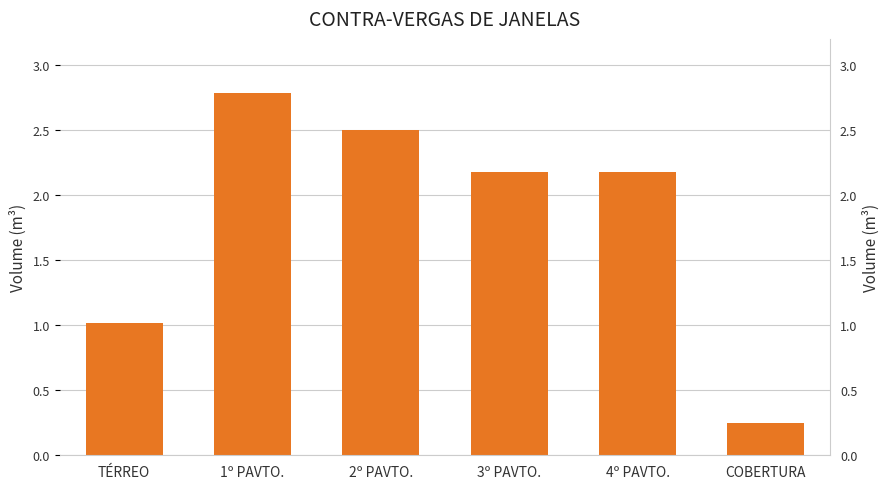

What is the sum of all values?

10.9